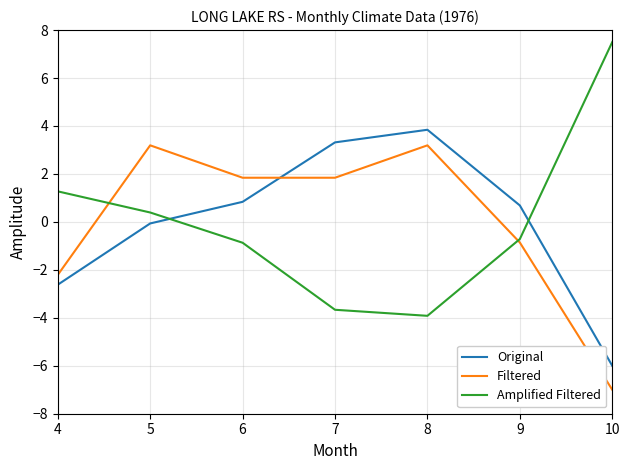

Reading left to right, extract all data points from this chart.

Original: -2.6	-0.1	0.8	3.3	3.8	0.7	-6.0
Filtered: -2.2	3.2	1.8	1.8	3.2	-0.9	-7.0
Amplified Filtered: 1.3	0.4	-0.9	-3.7	-3.9	-0.7	7.5